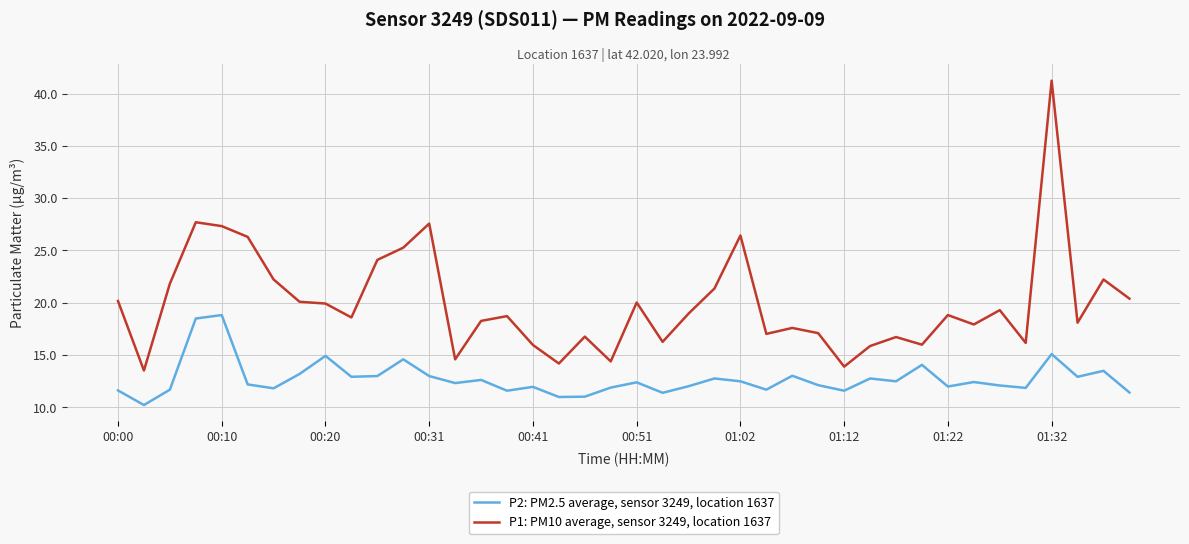

Which series has the widest spread of values?

P1: PM10 average, sensor 3249, location 1637